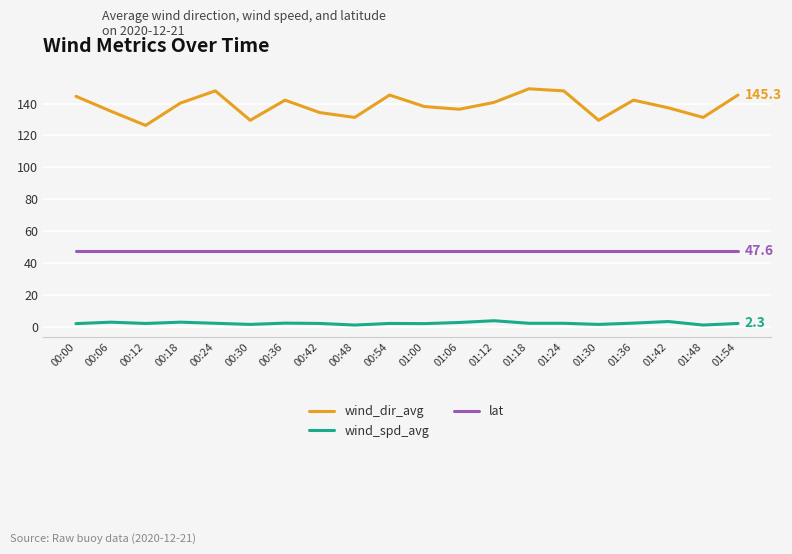

What is the highest value of the lat series?

47.6